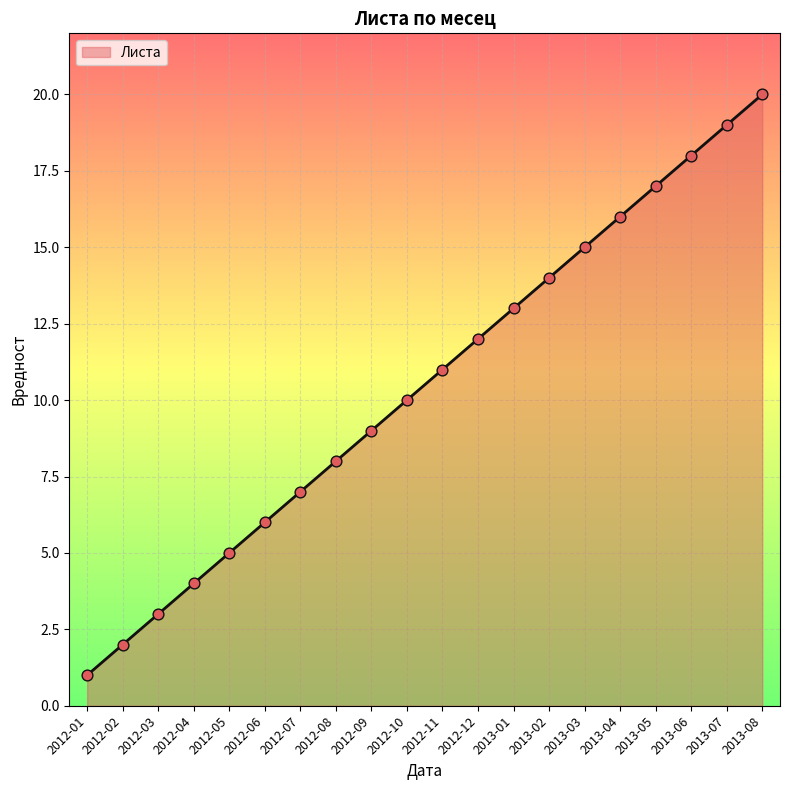

Approximately how many times larger is the value at 2013-05 compared to 2012-10?

1.7